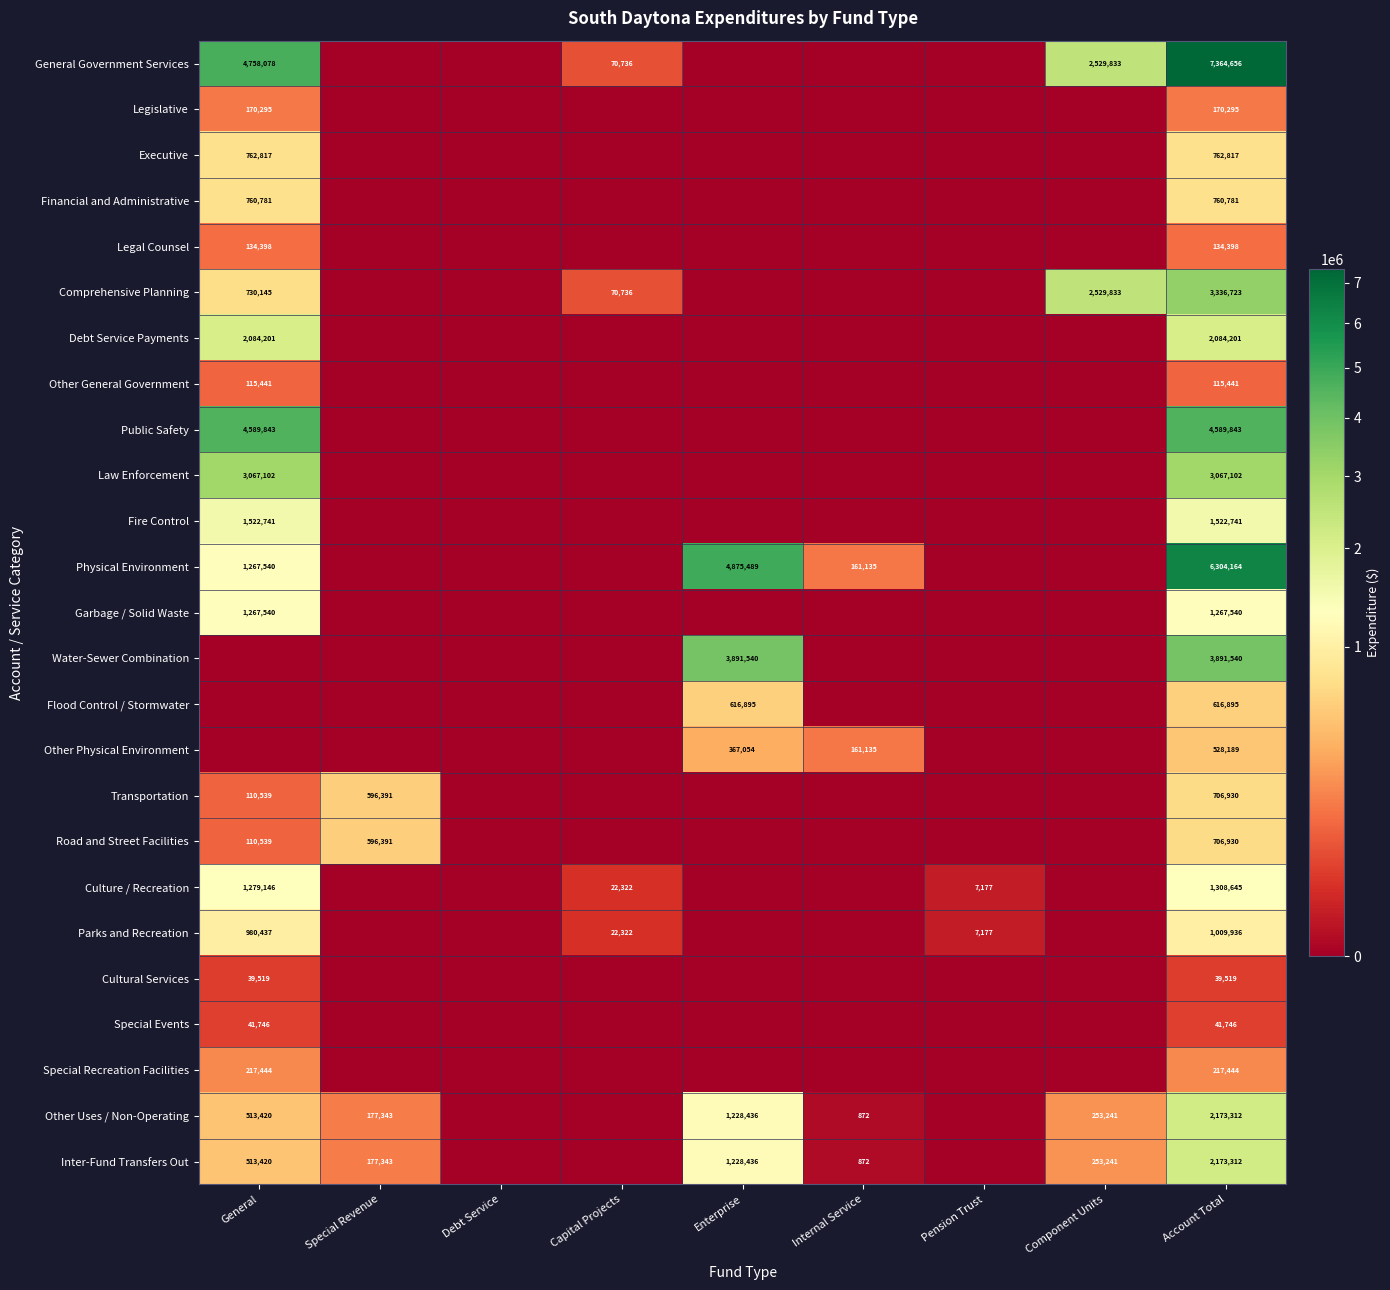

What is the spread (max minus min) of values at Account Total?

7325137